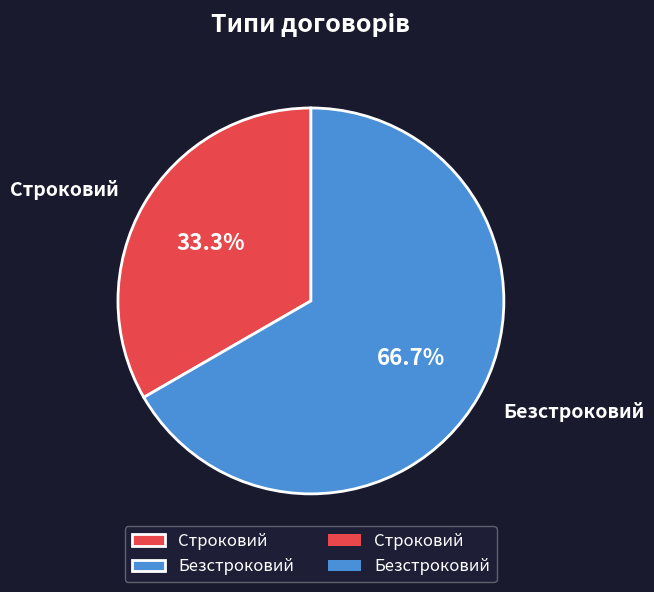

What percentage is the Безстроковий slice, to the nearest percent?

67%